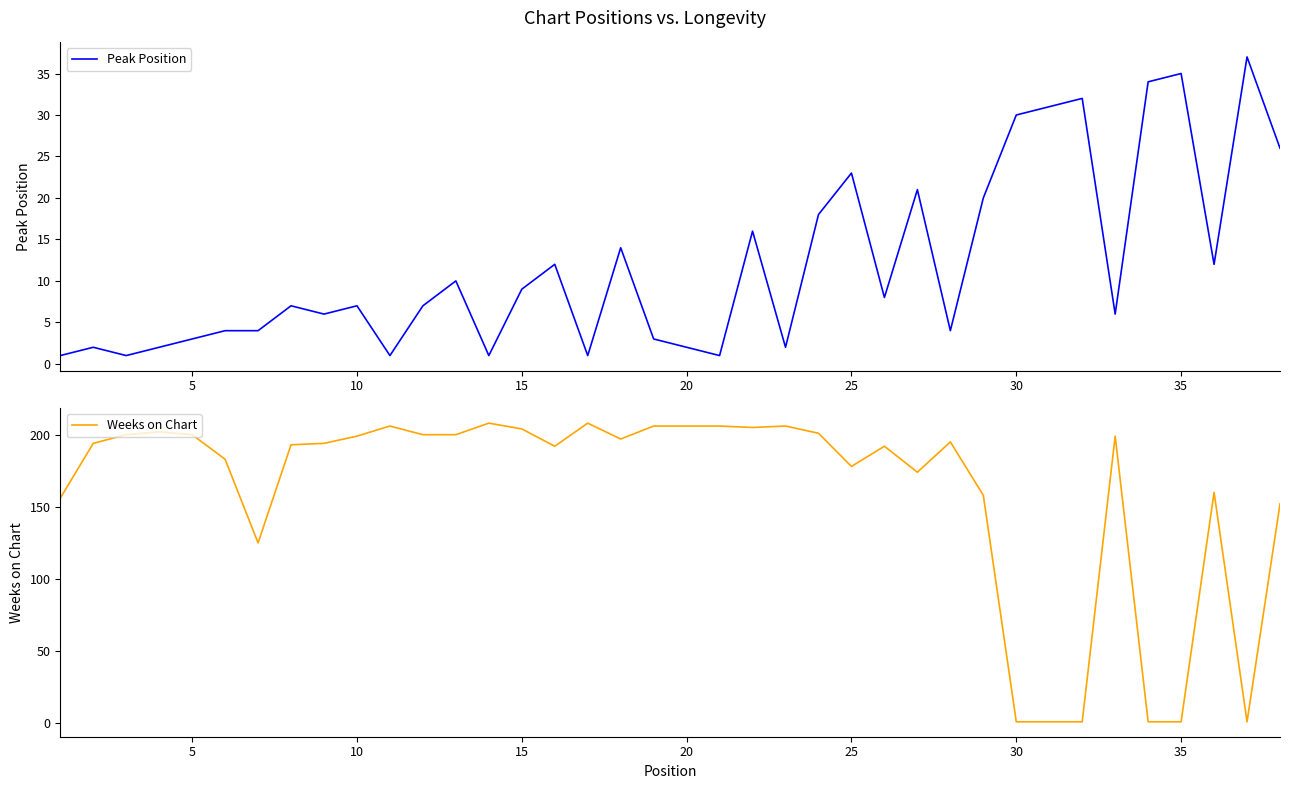

Between 35 and 20, which series saw the biggest shift?

Weeks on Chart